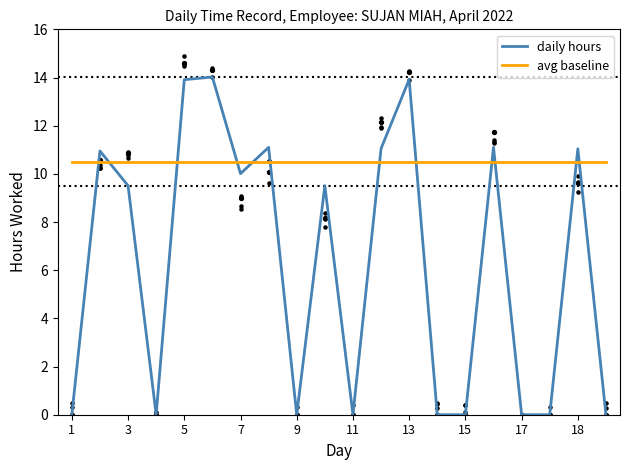

Which series ends up on top after the final intersection of daily hours and avg baseline?

avg baseline